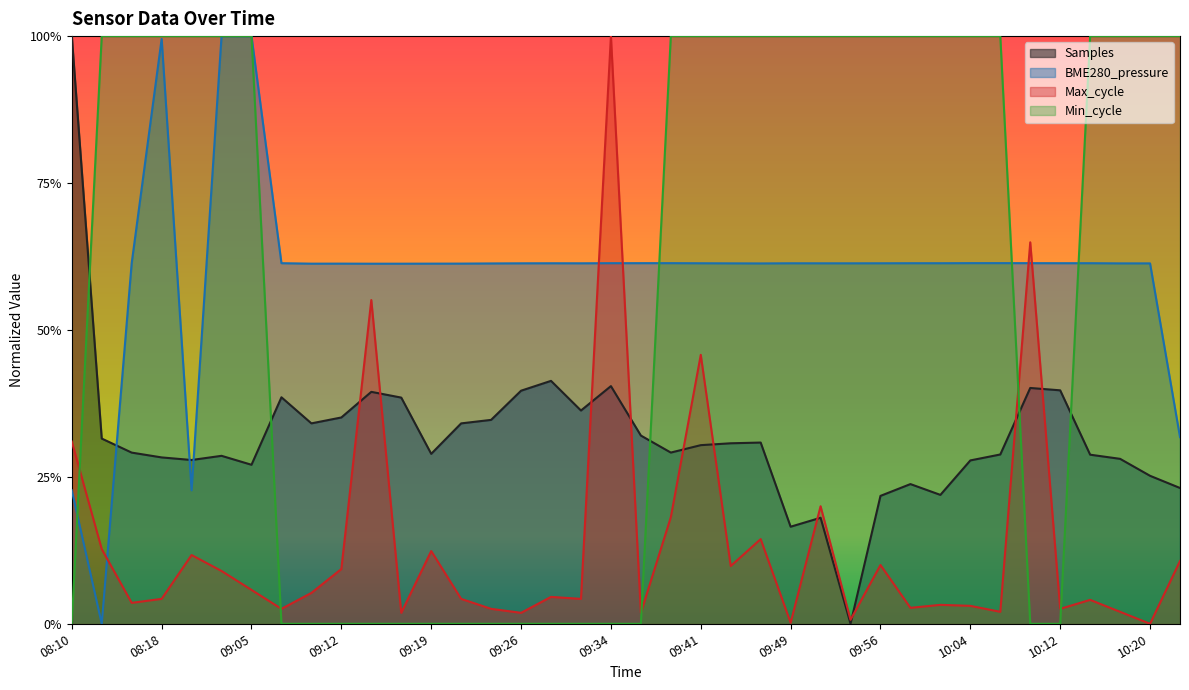

What are all the series names shown in the legend?

Samples, BME280_pressure, Max_cycle, Min_cycle